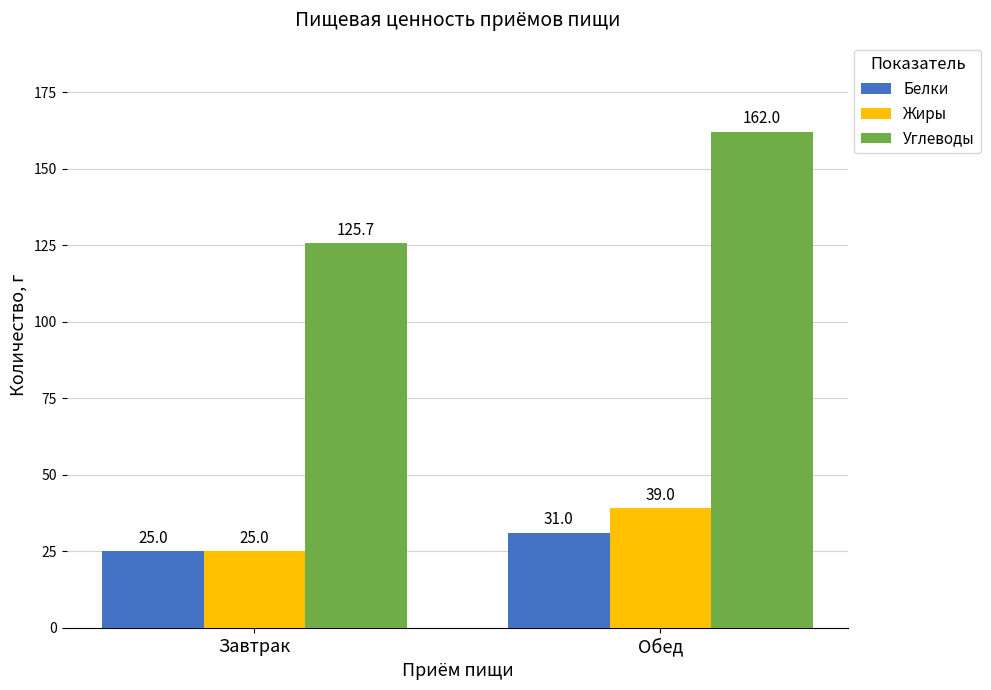

Count the number of data series in this chart.

3